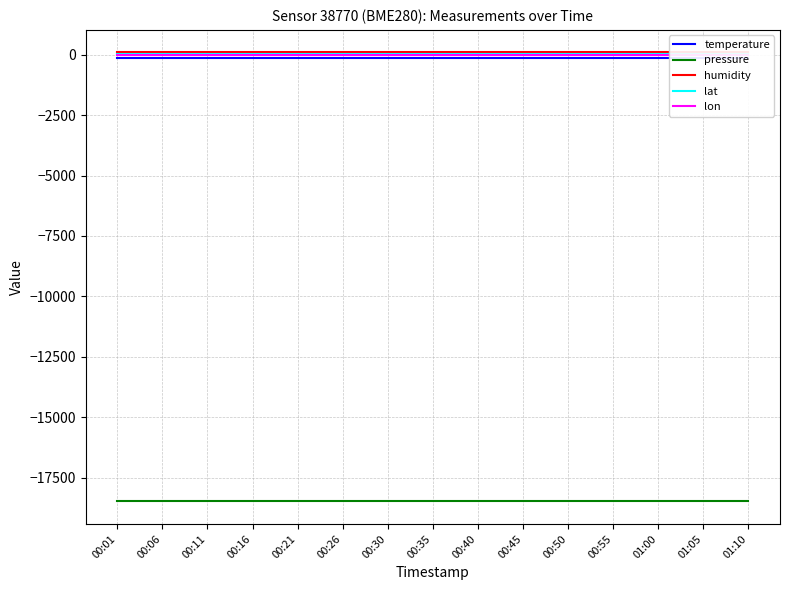

Which category has the highest value in the lon series?

00:01